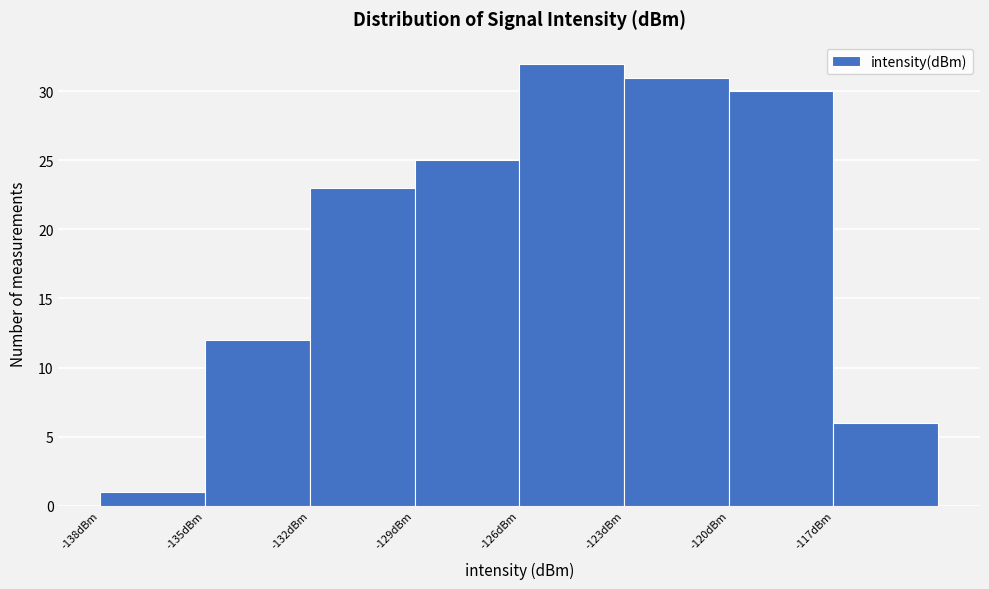

Reading left to right, transcribe this chart: for each bar, give the range it covers on the x-axis and its height. The values are not printed on the chart, so give them approximately, as read against the axis.

-138 to -135: 1
-135 to -132: 12
-132 to -129: 23
-129 to -126: 25
-126 to -123: 32
-123 to -120: 31
-120 to -117: 30
-117 to -114: 6